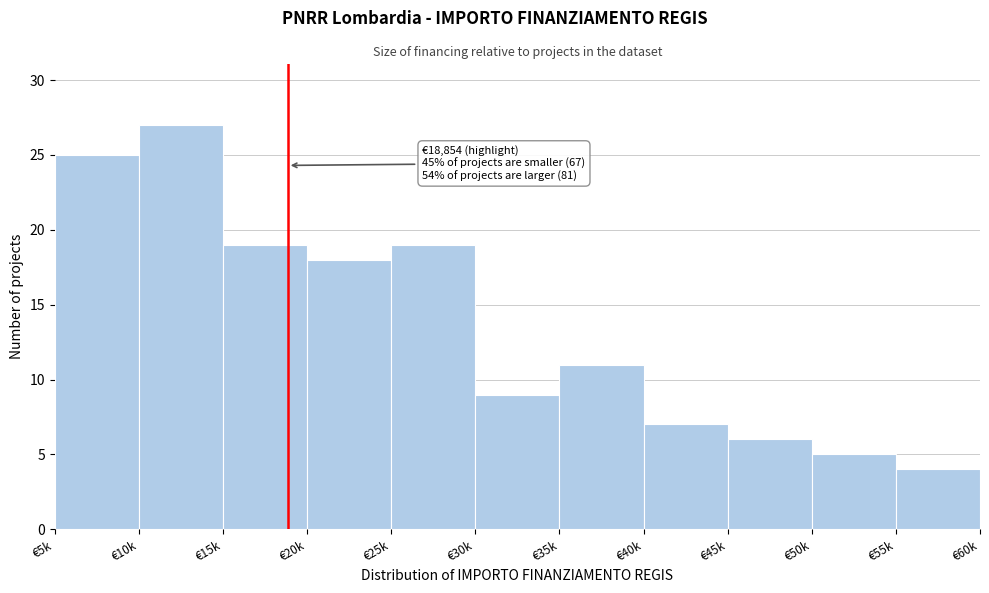

Reading right to left, what are all the values shown in this chart?

€55k=4	€50k=5	€45k=6	€40k=7	€35k=11	€30k=9	€25k=19	€20k=18	€15k=19	€10k=27	€5k=25